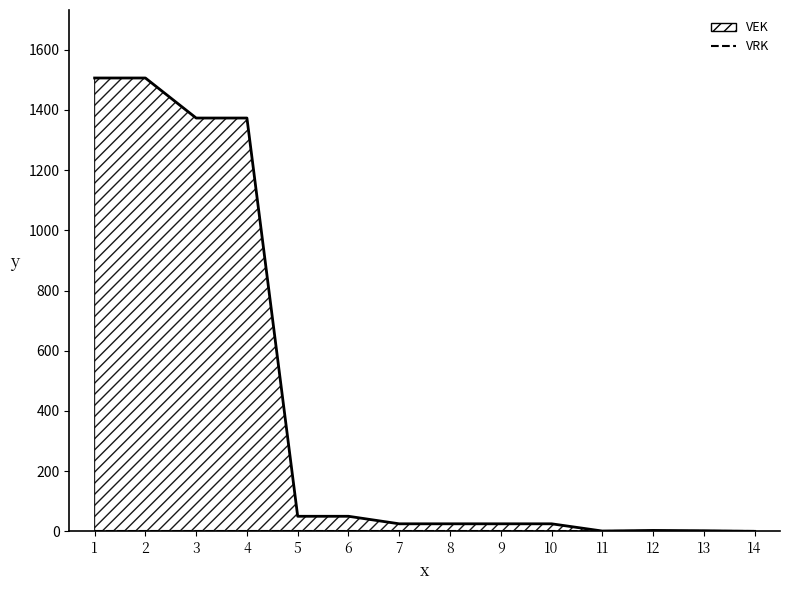

At 11, list the series in order from smallest to largest.

VRK, VEK line